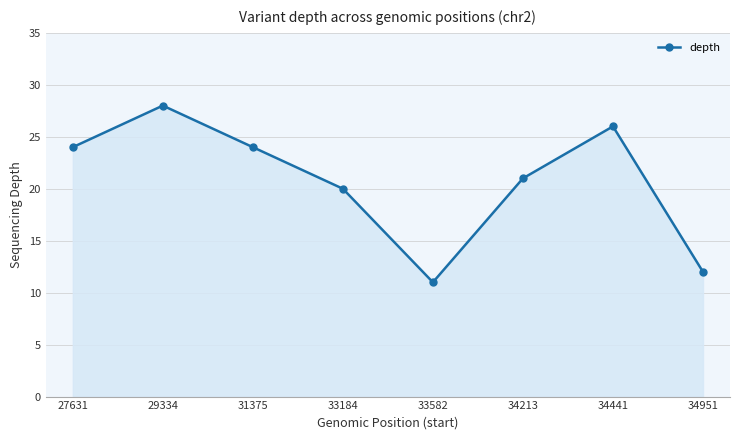

The value at 31375 is 33. True or false?

False